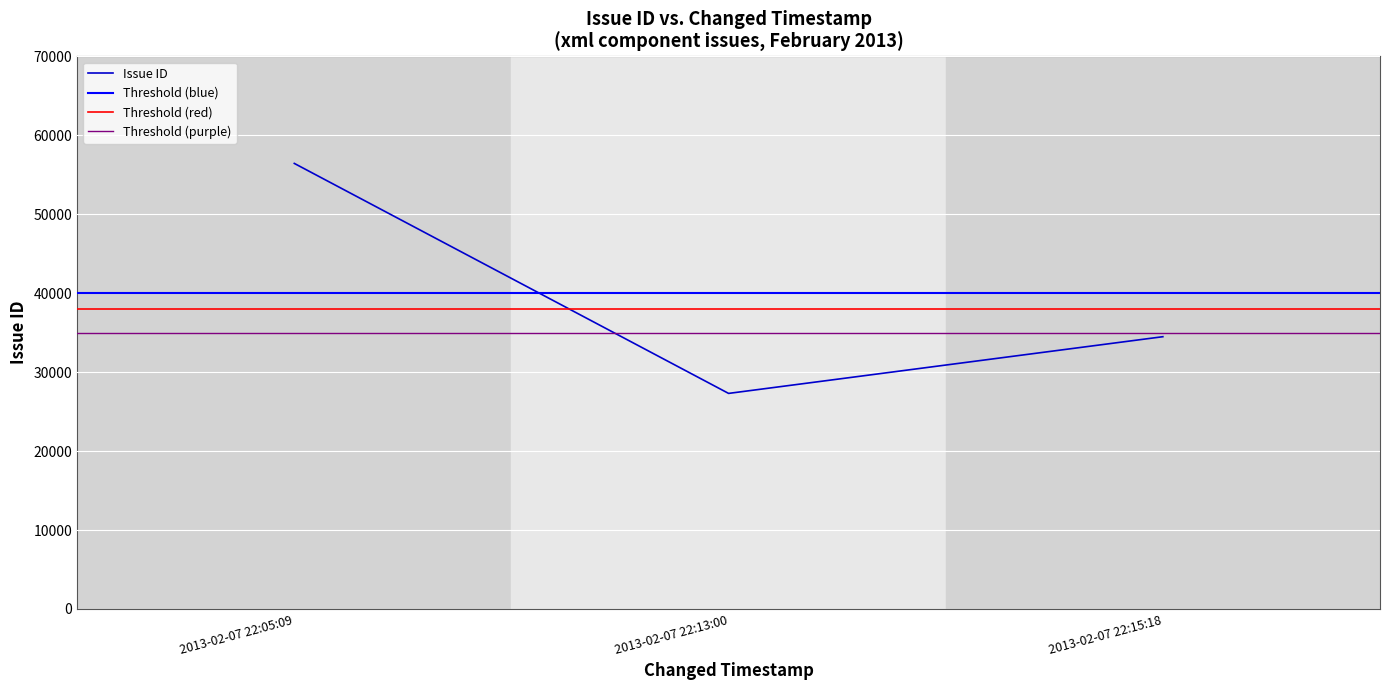

At which label does Issue ID reach its minimum?

2013-02-07 22:13:00